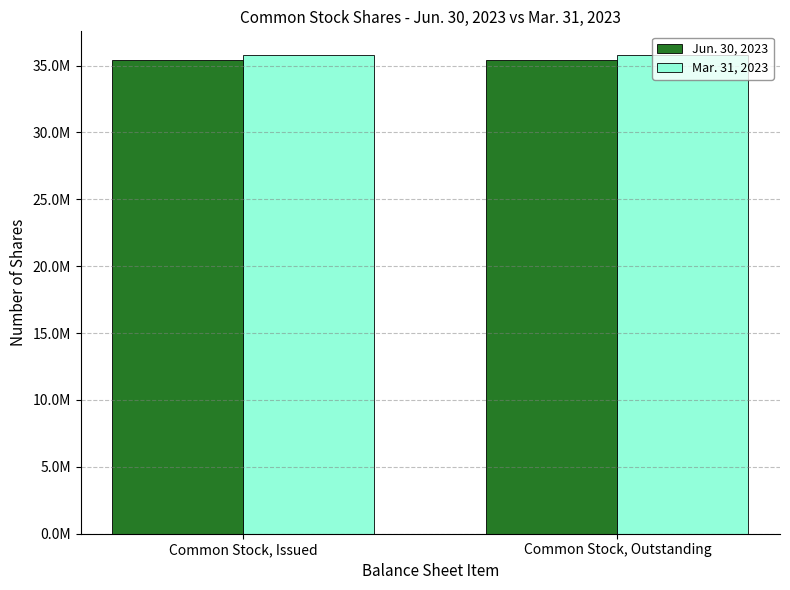

What is the label of the 1st bar from the left?

Common Stock, Issued